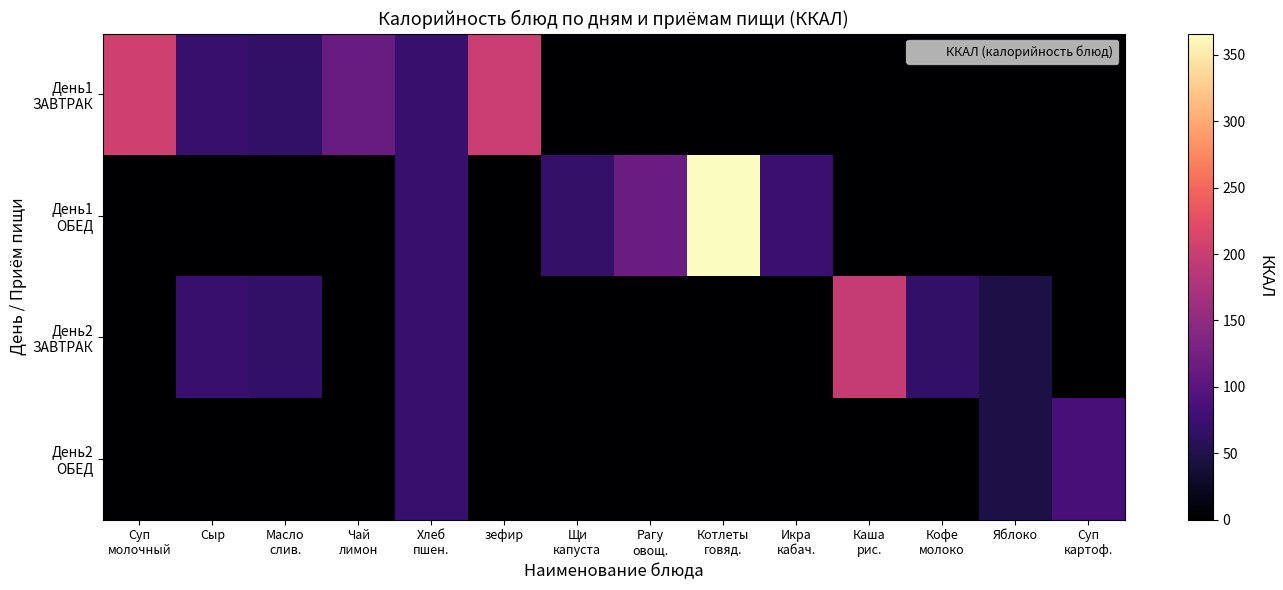

Rank the series by their maximum value, from lowest to highest.

День2 ОБЕД, День2 ЗАВТРАК, День1 ЗАВТРАК, День1 ОБЕД